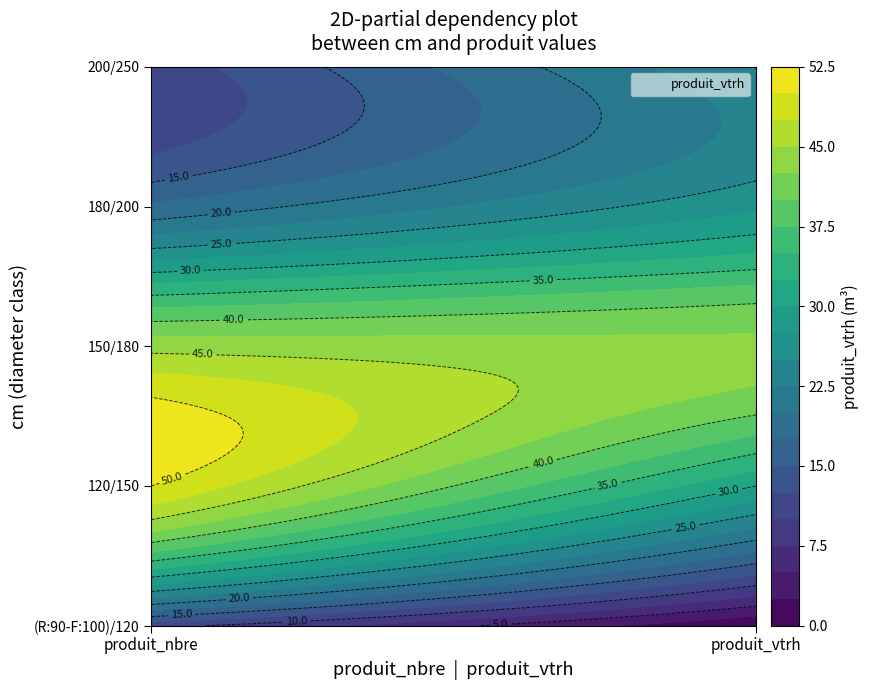

At which label is 150/180 closest to 43?

produit_vtrh